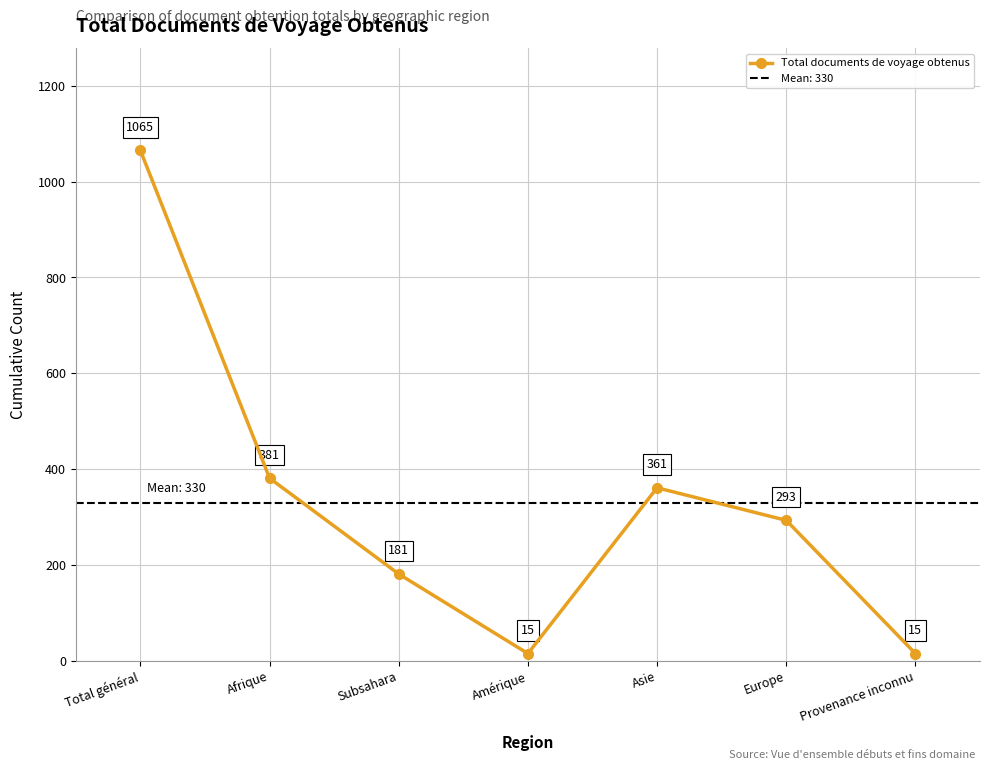

Which has a higher value, Amérique or Europe?

Europe